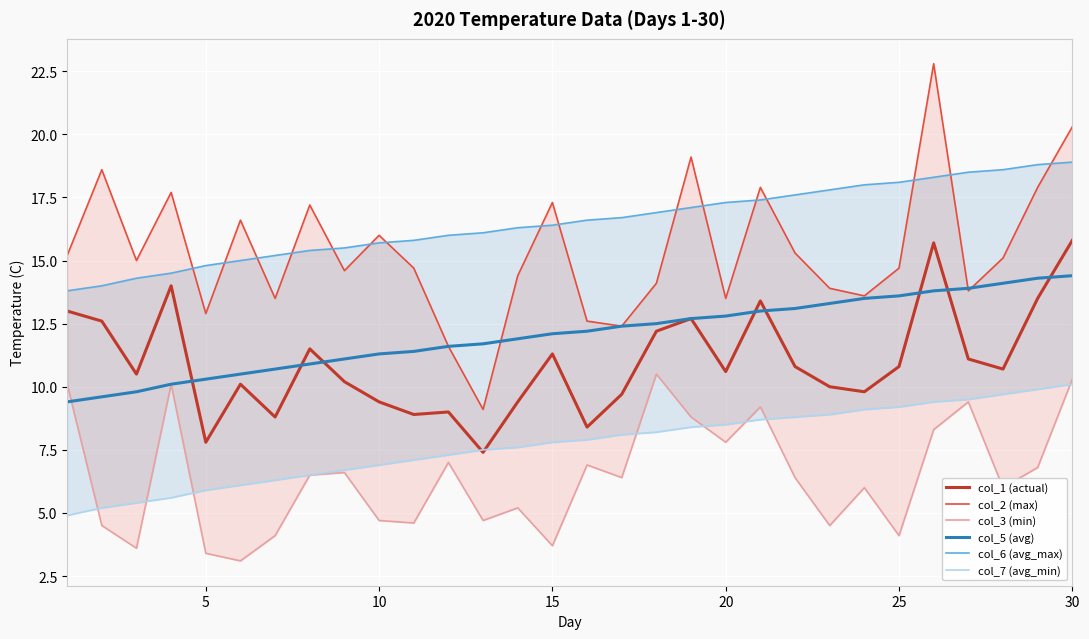

What is the lowest value of the col_1 (actual) series?

7.4